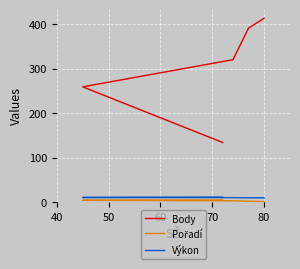

What are all the series names shown in the legend?

Body, Pořadí, Výkon